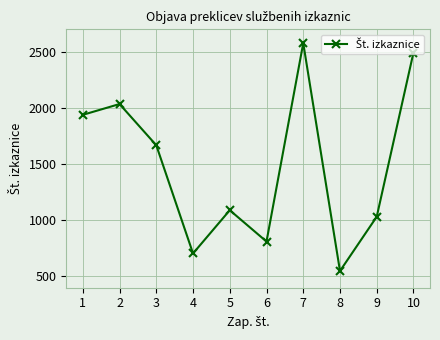

How many interior local peaks (higher than both neighbors) does the data have?

3